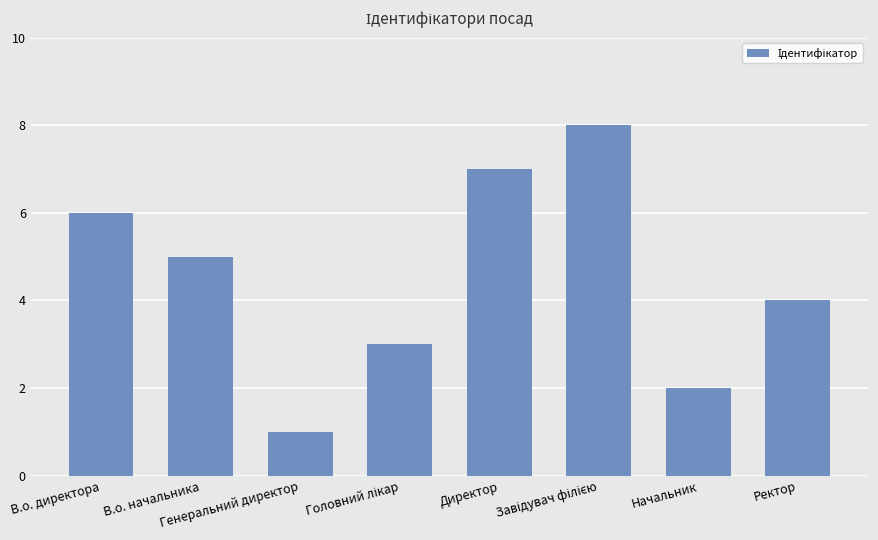

True or false: the data shows 4 at Ректор.

True